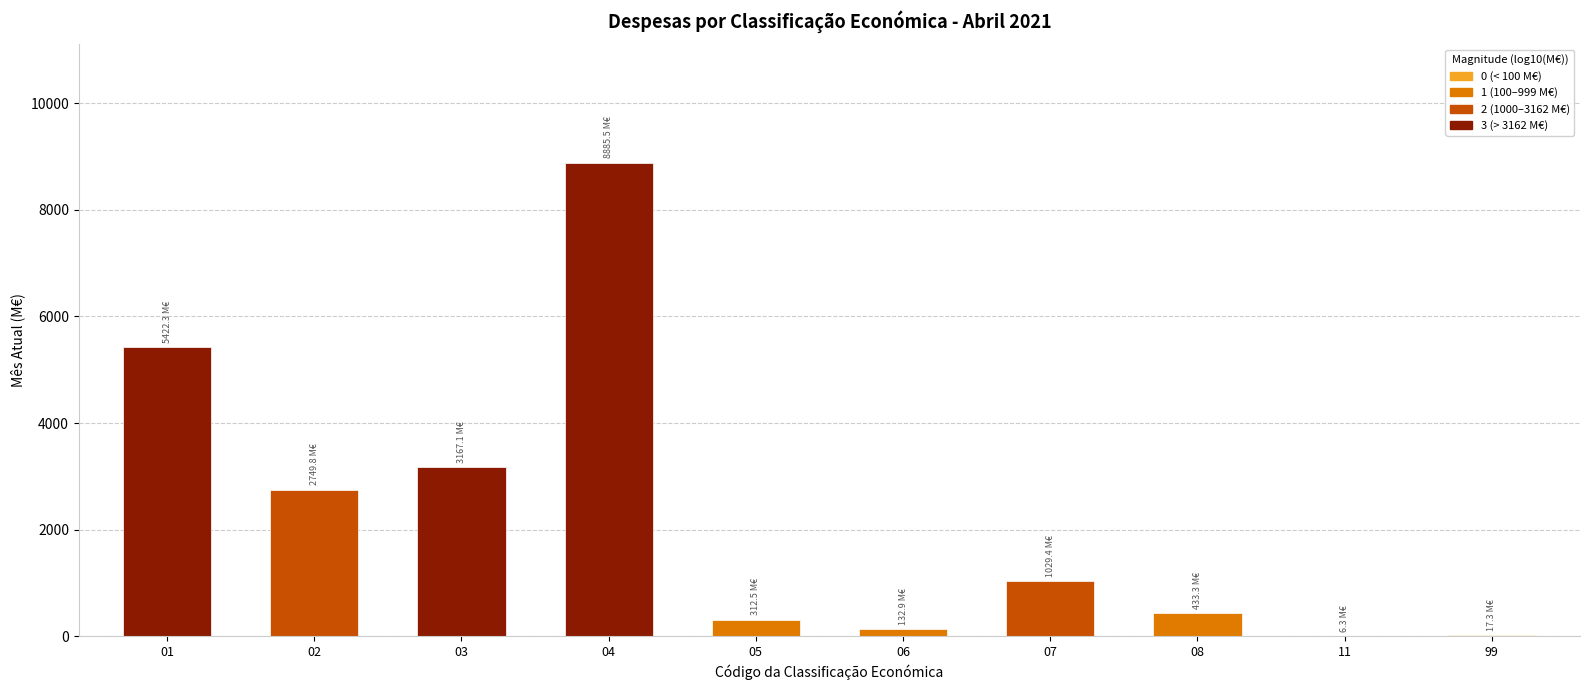

What is the ratio of the value at 04 to the value at 08?

20.5